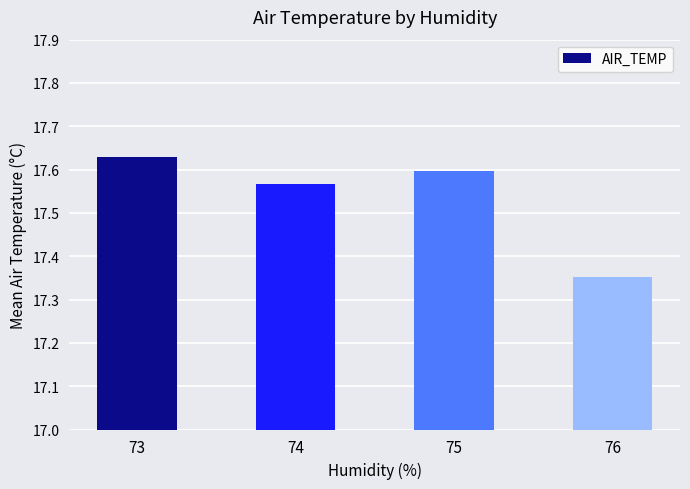

Count the number of categories in the chart.

4